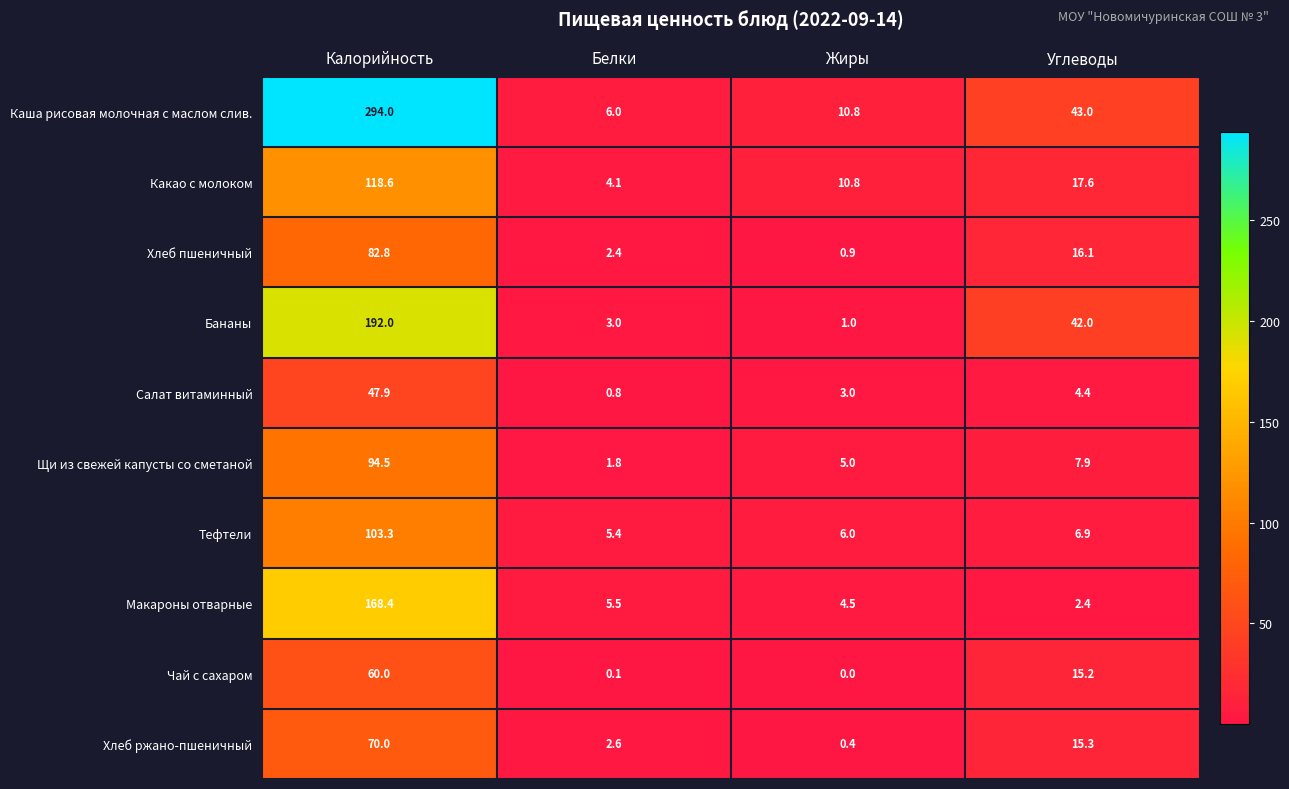

True or false: Бананы has a value of 192.0 at Калорийность.

True